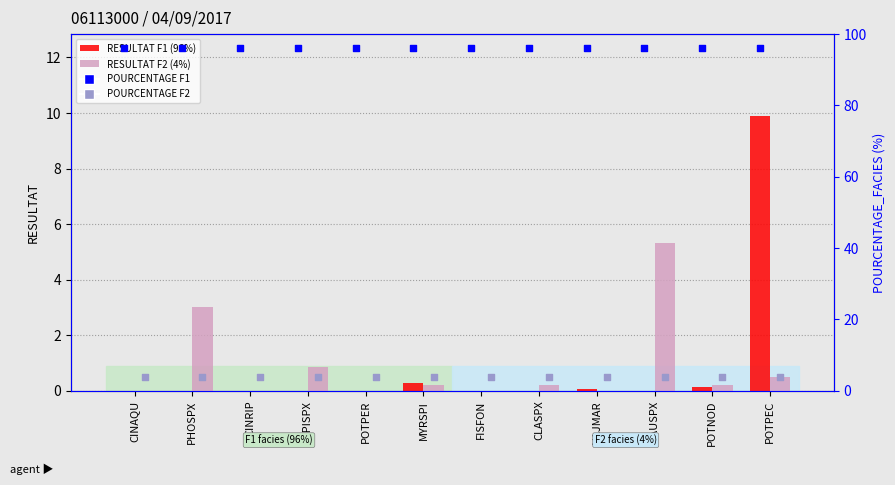

At which category is the sum across all series the highest?

POTPEC